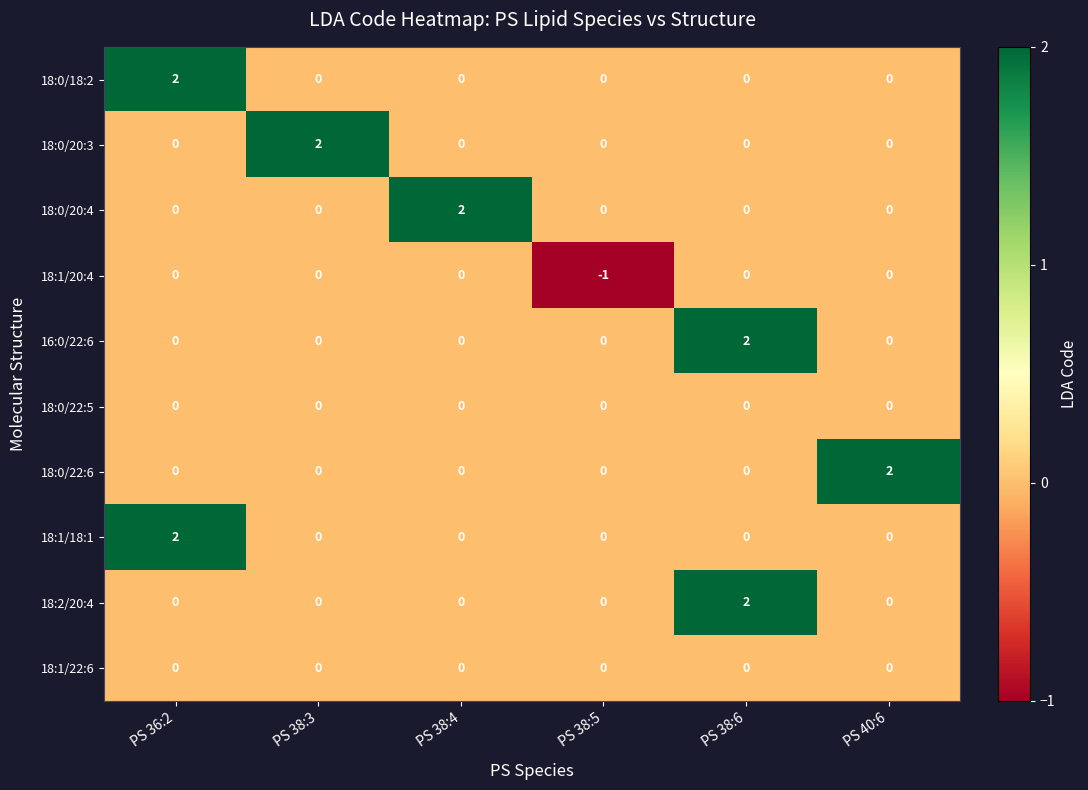

Which category has the highest value in the 18:0/18:2 series?

PS 36:2